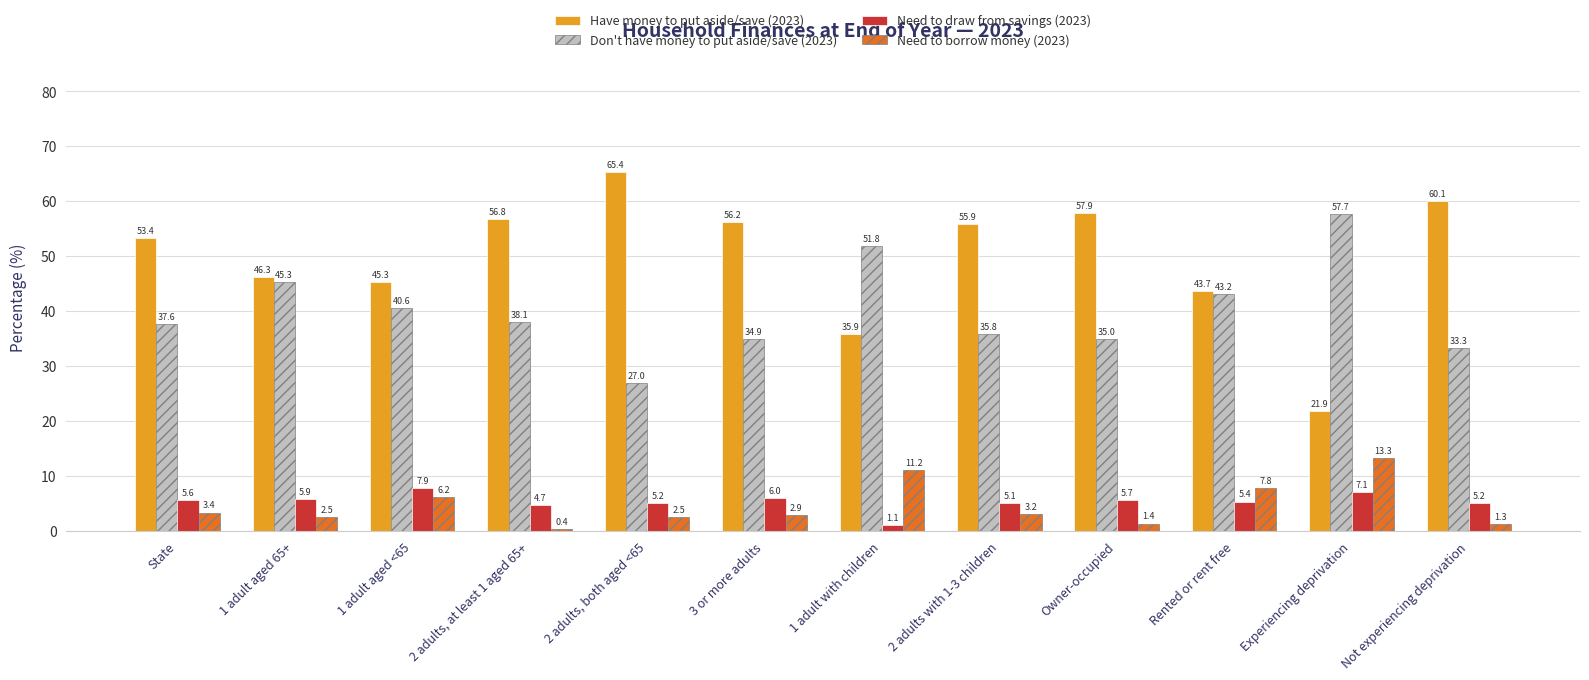

Reading left to right, extract all data points from this chart.

Have money to put aside/save (2023): 53.4	46.3	45.3	56.8	65.4	56.2	35.9	55.9	57.9	43.7	21.9	60.1
Don't have money to put aside/save (2023): 37.6	45.3	40.6	38.1	27.0	34.9	51.8	35.8	35.0	43.2	57.7	33.3
Need to draw from savings (2023): 5.6	5.9	7.9	4.7	5.2	6.0	1.1	5.1	5.7	5.4	7.1	5.2
Need to borrow money (2023): 3.4	2.5	6.2	0.4	2.5	2.9	11.2	3.2	1.4	7.8	13.3	1.3